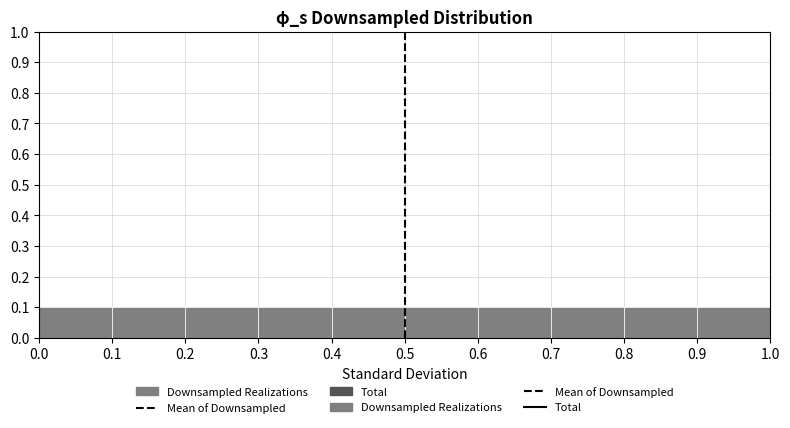

Reading left to right, transcribe this chart: for each bar, give the range it covers on the x-axis and its height. The values are not printed on the chart, so give them approximately, as read against the axis.

0.0 to 0.1: 0.1
0.1 to 0.2: 0.1
0.2 to 0.3: 0.1
0.3 to 0.4: 0.1
0.4 to 0.5: 0.1
0.5 to 0.6: 0.1
0.6 to 0.7: 0.1
0.7 to 0.8: 0.1
0.8 to 0.9: 0.1
0.9 to 1.0: 0.1